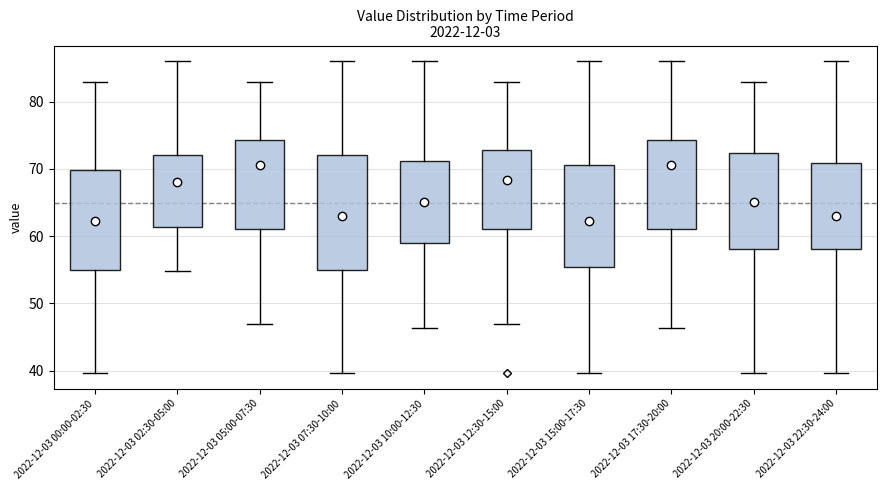

Reading left to right, read every box against the y-axis: the position of its median line, the range the box covers, and the ends of its whiskers. The values are not printed on the chart, so give them approximately, as read against the axis.

2022-12-03 00:00-02:30: median 62, box 55 to 70, whiskers 40 to 83
2022-12-03 02:30-05:00: median 68, box 61 to 72, whiskers 55 to 86
2022-12-03 05:00-07:30: median 71, box 61 to 74, whiskers 47 to 83
2022-12-03 07:30-10:00: median 63, box 55 to 72, whiskers 40 to 86
2022-12-03 10:00-12:30: median 65, box 59 to 71, whiskers 46 to 86
2022-12-03 12:30-15:00: median 68, box 61 to 73, whiskers 47 to 83
2022-12-03 15:00-17:30: median 62, box 55 to 71, whiskers 40 to 86
2022-12-03 17:30-20:00: median 71, box 61 to 74, whiskers 46 to 86
2022-12-03 20:00-22:30: median 65, box 58 to 72, whiskers 40 to 83
2022-12-03 22:30-24:00: median 63, box 58 to 71, whiskers 40 to 86